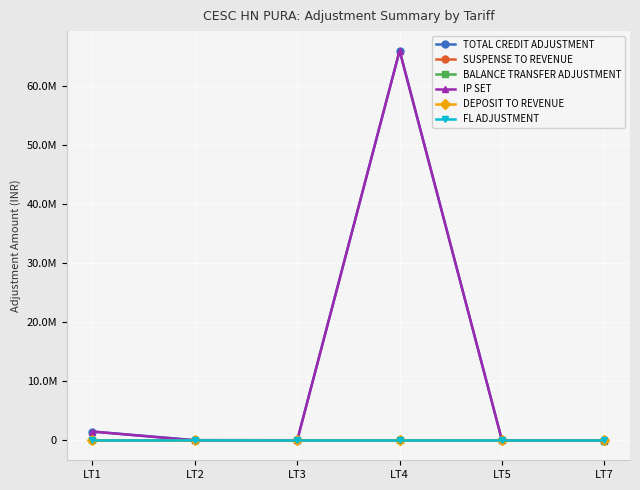

Is the value of SUSPENSE TO REVENUE at LT7 greater than the value of TOTAL CREDIT ADJUSTMENT at LT7?

Yes